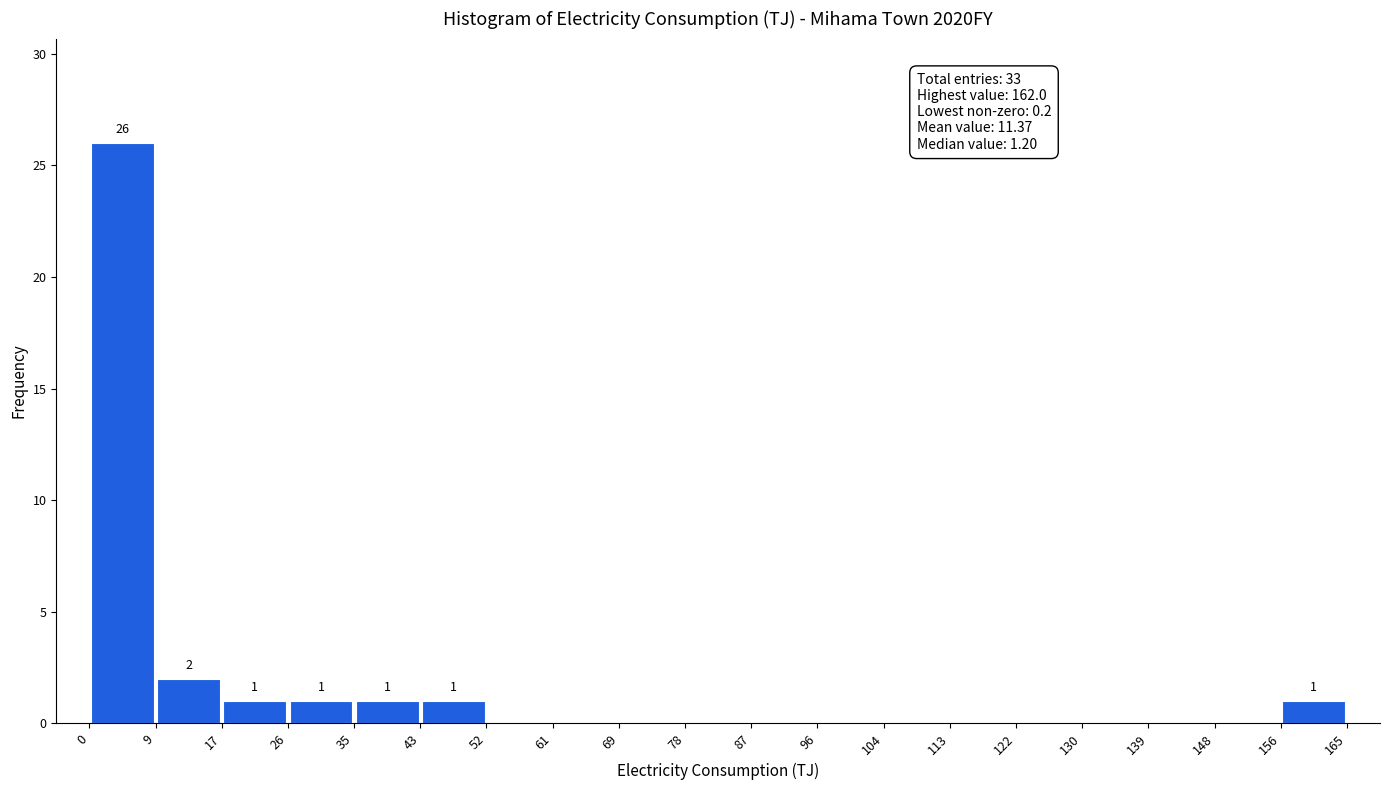

Which range on the x-axis has the tallest bar?

0 to 9